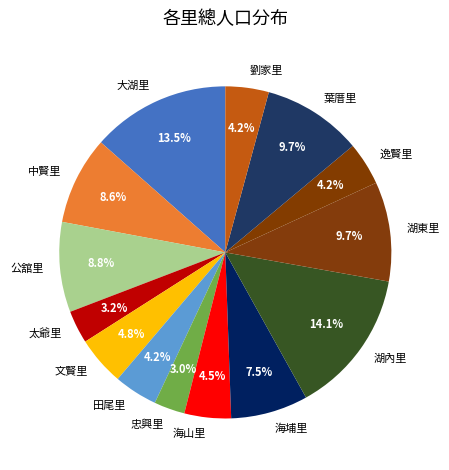

Do 中賢里 and 文賢里 together represent more than half of the pie?

No